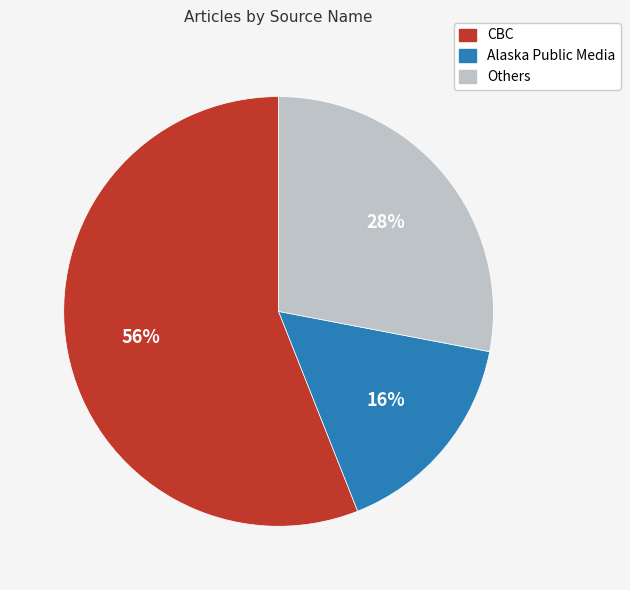

To the nearest percent, what is the average slice percentage?

33%